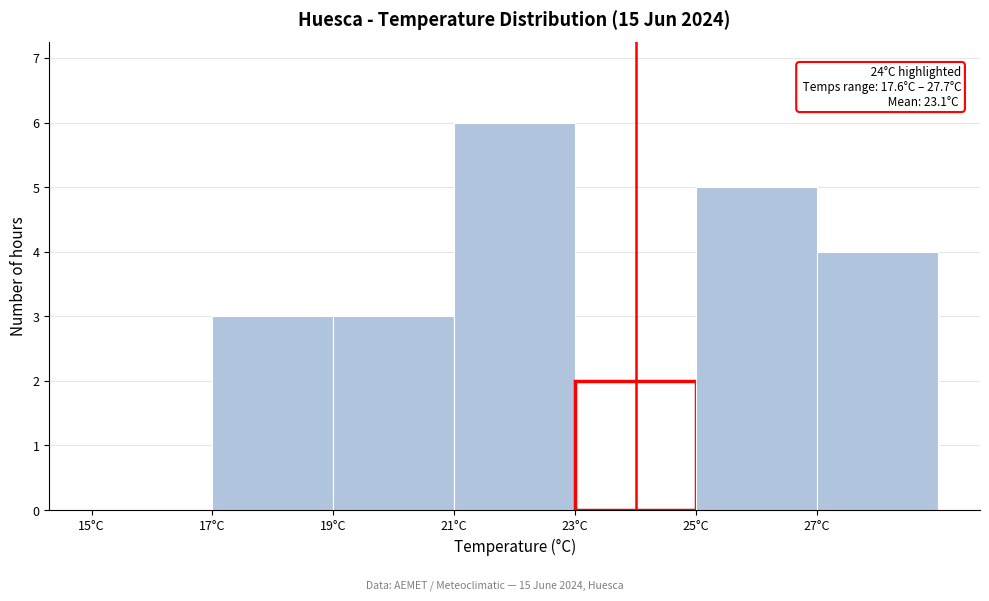

Which range on the x-axis has the tallest bar?

21 to 23